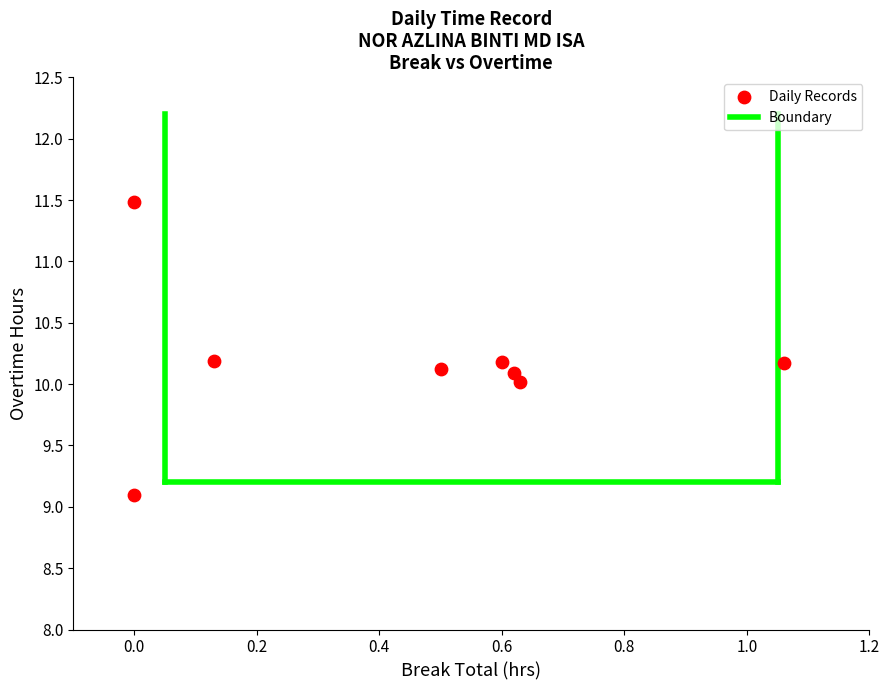

What is the average Y value?

10.2